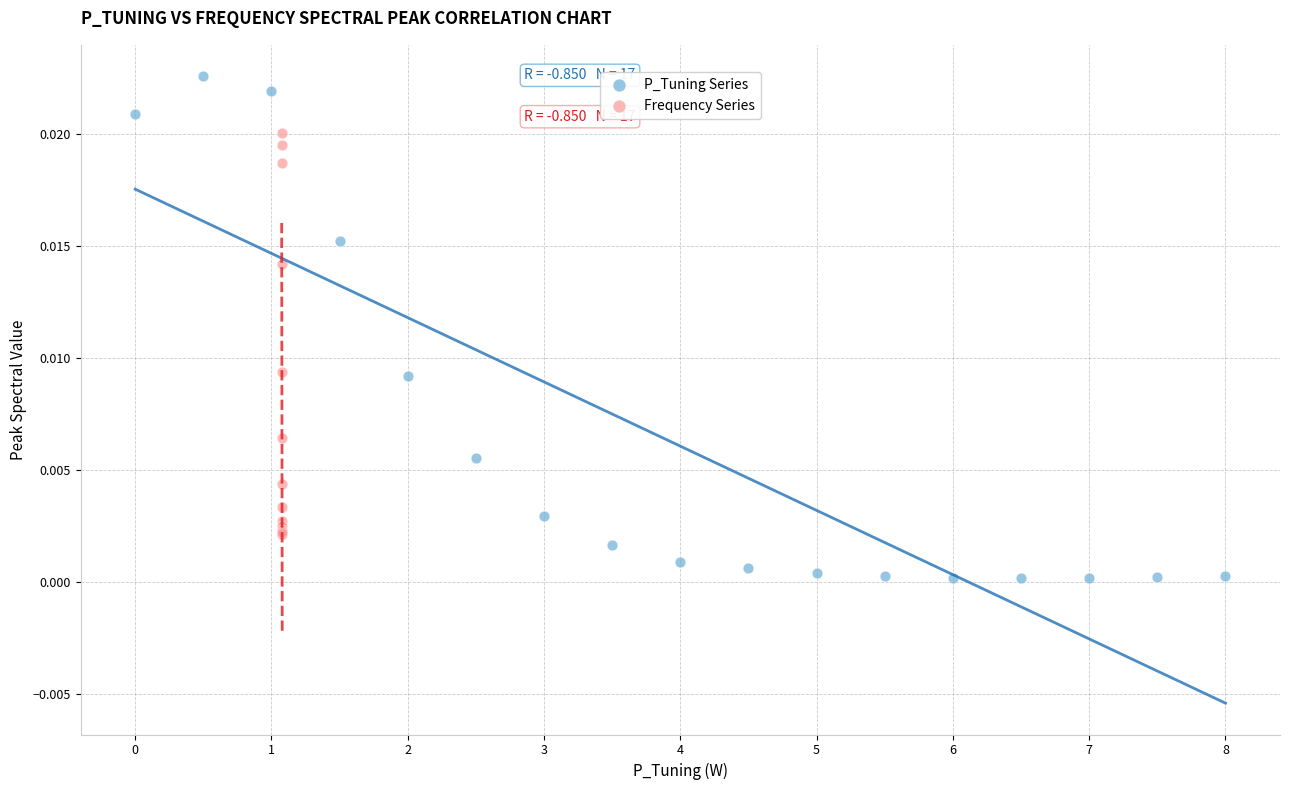

What are all the series names shown in the legend?

P_Tuning Series, Frequency Series